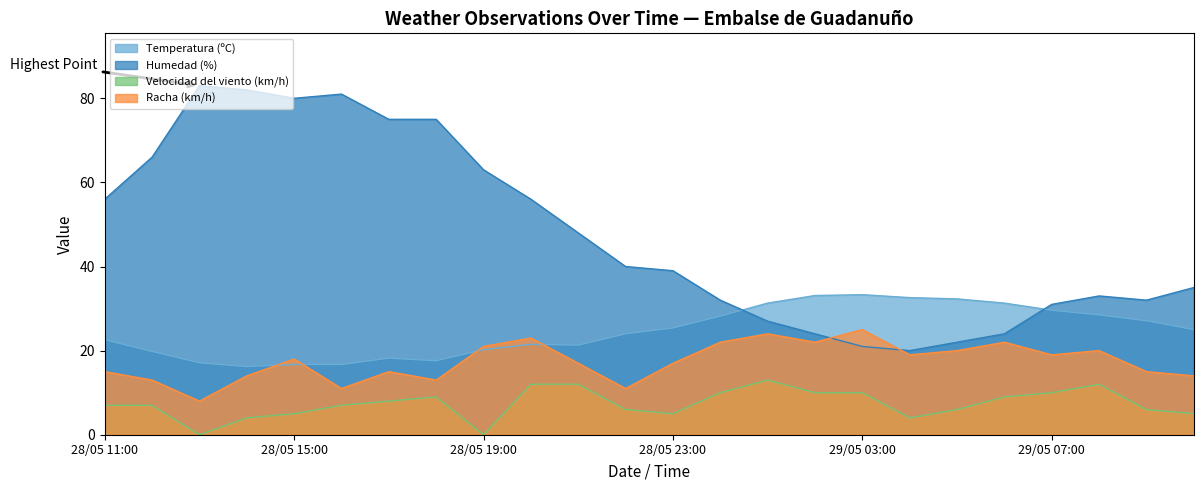

At which label does Humedad (%) first exceed 40?

28/05 11:00